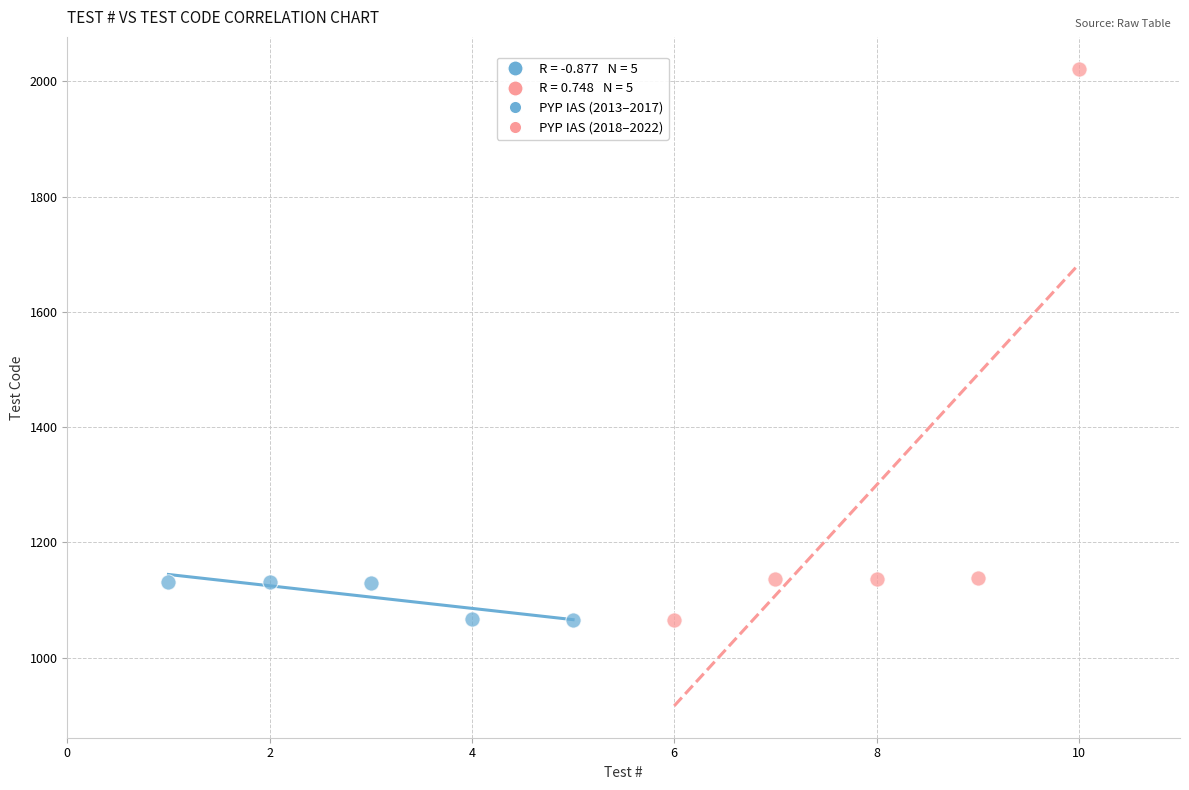

Which series contains the highest Y value?

PYP IAS (2018–2022)